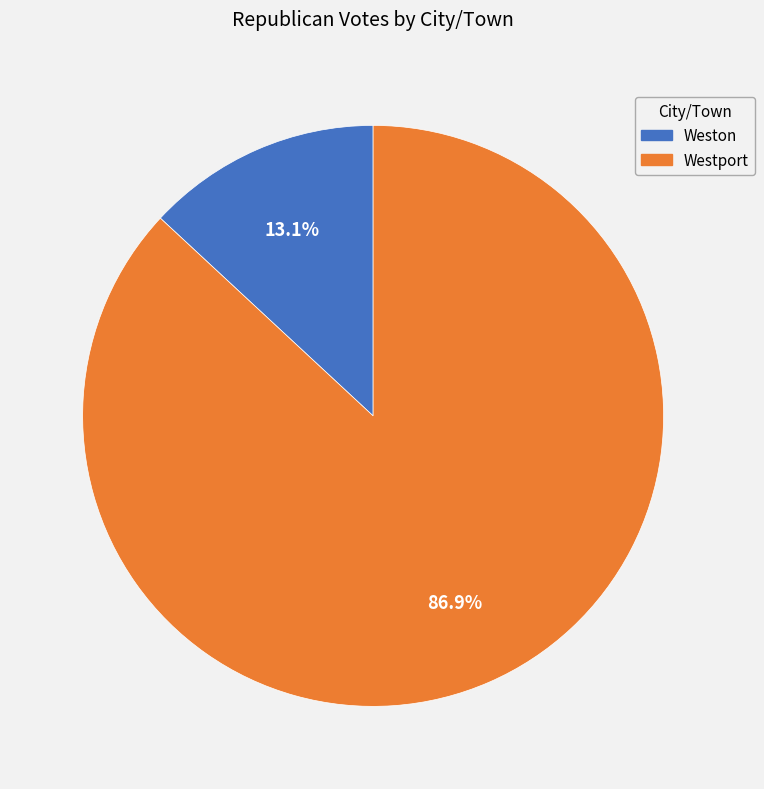

What is the ratio of the value at Weston to the value at Westport?

0.2